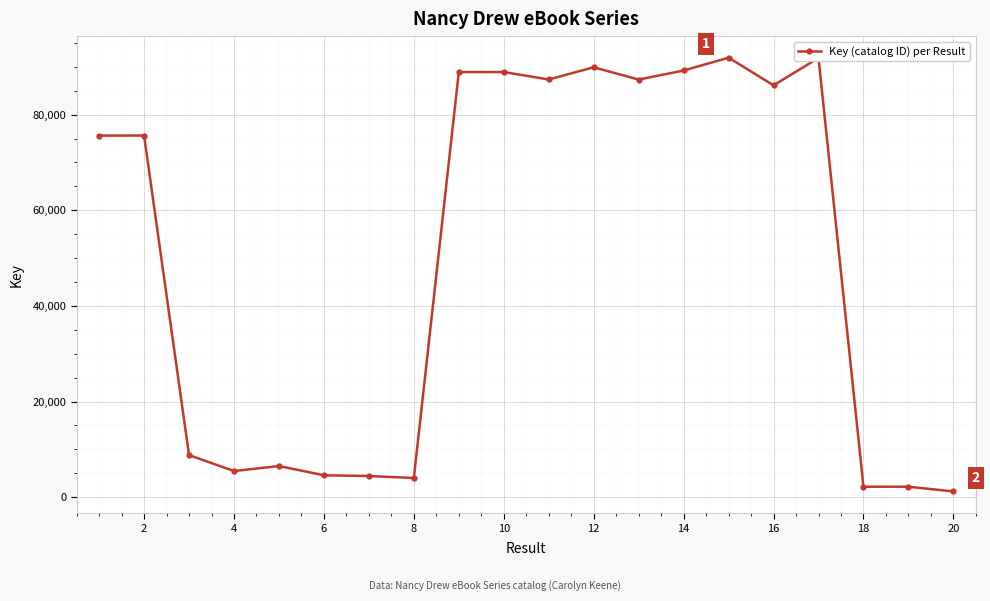

What is the sum of all values?

992137